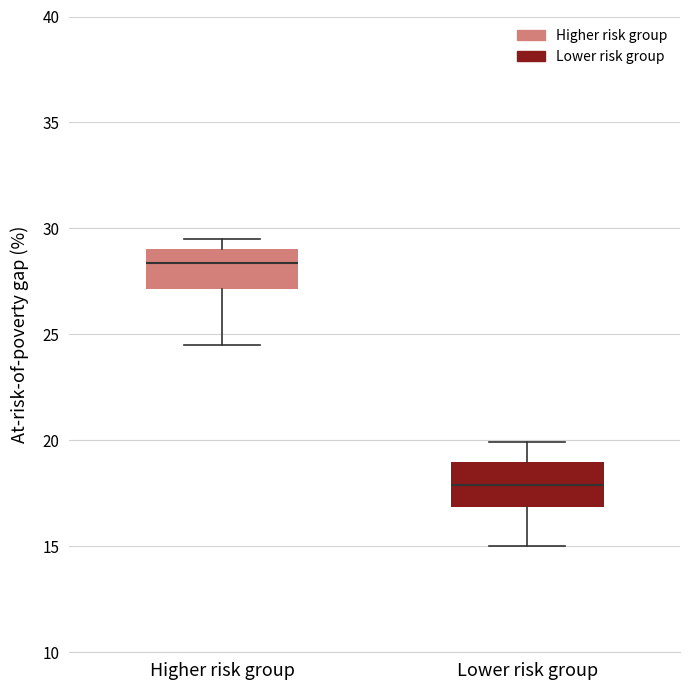

Which box's median line is the highest?

Higher risk group